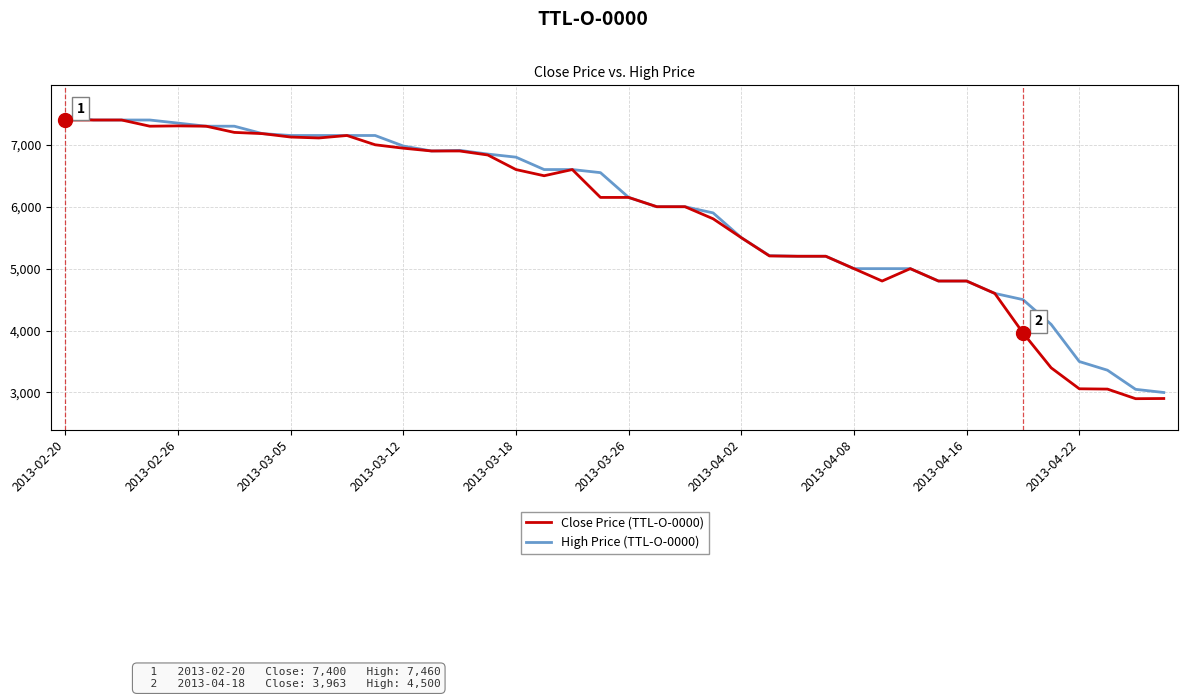

What is the greatest value displayed?

7460